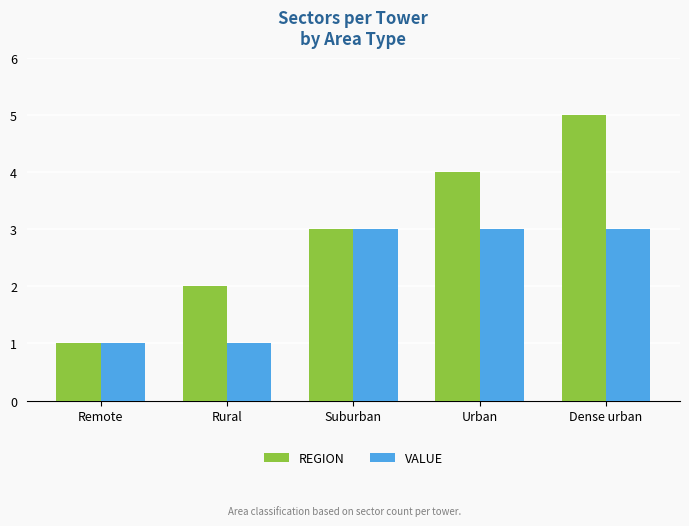

What is the spread (max minus min) of values at Urban?

1